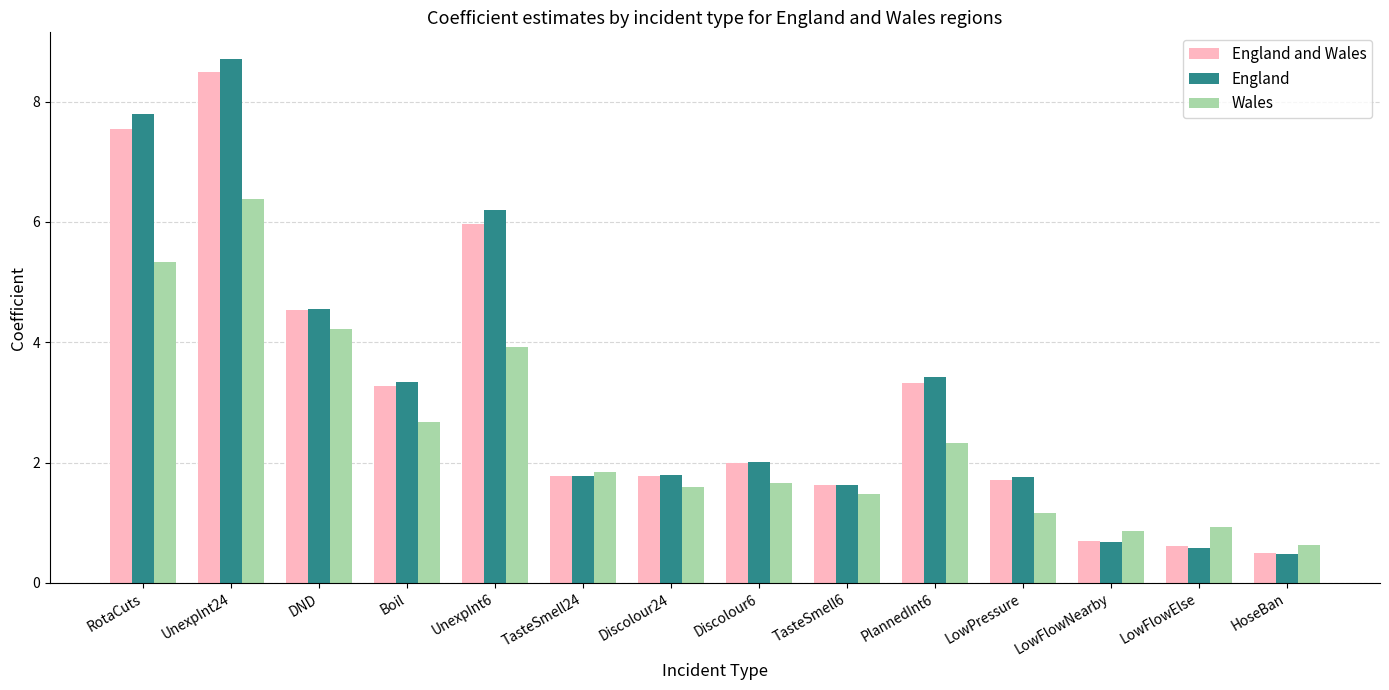

At which label does England and Wales reach its minimum?

HoseBan